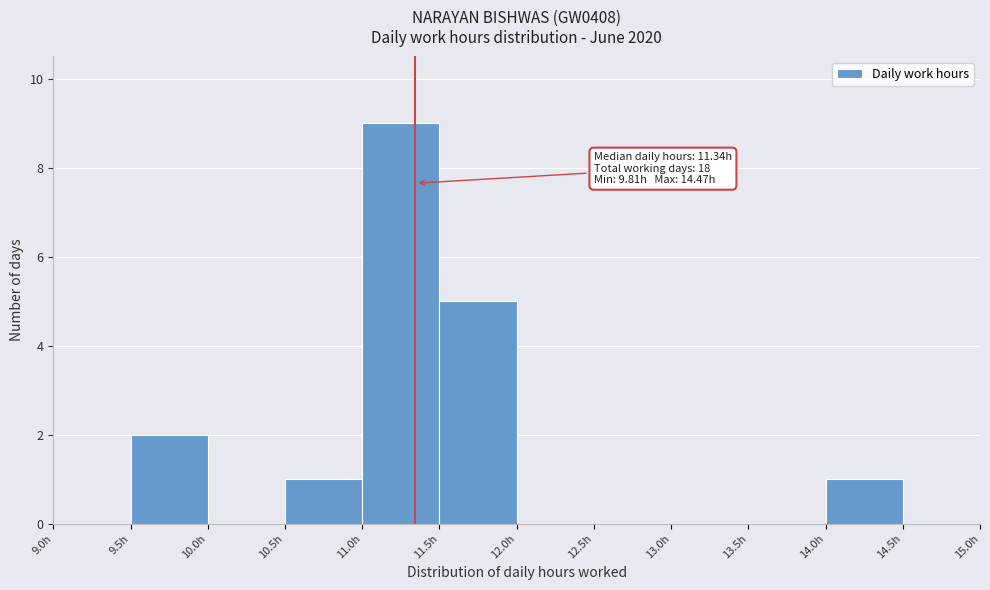

Over which range of the x-axis is the bar tallest?

11.0 to 11.5